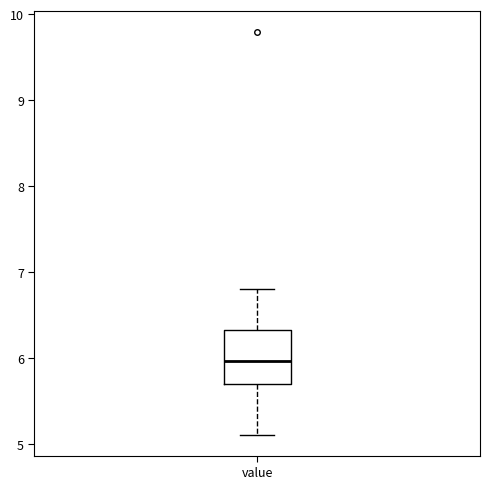

Read this box plot against the y-axis: the position of the median line, the range covered by the box, and the ends of both whiskers. The values are not printed on the chart, so give them approximately, as read against the axis.

median 6.0, box 5.7 to 6.3, whiskers 5.1 to 6.8